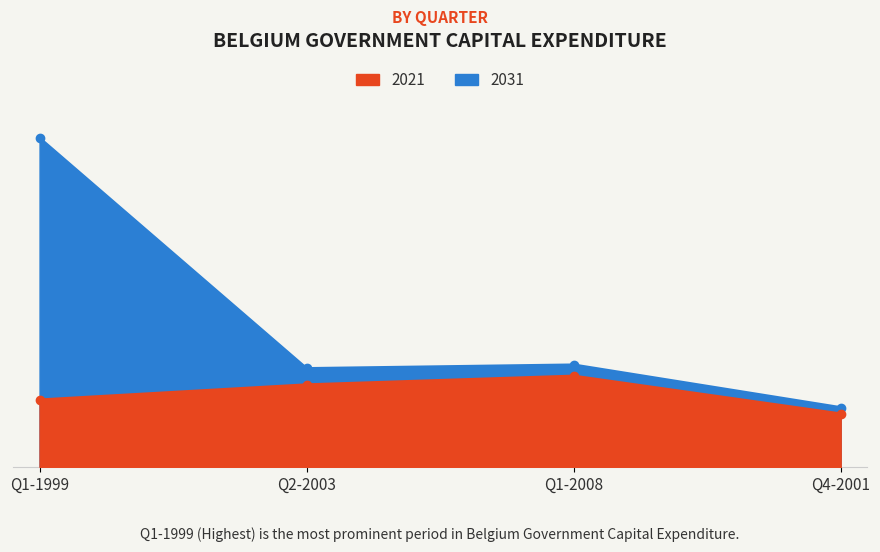

The value of 2021 at Q4-2001 is 384.6. True or false?

False